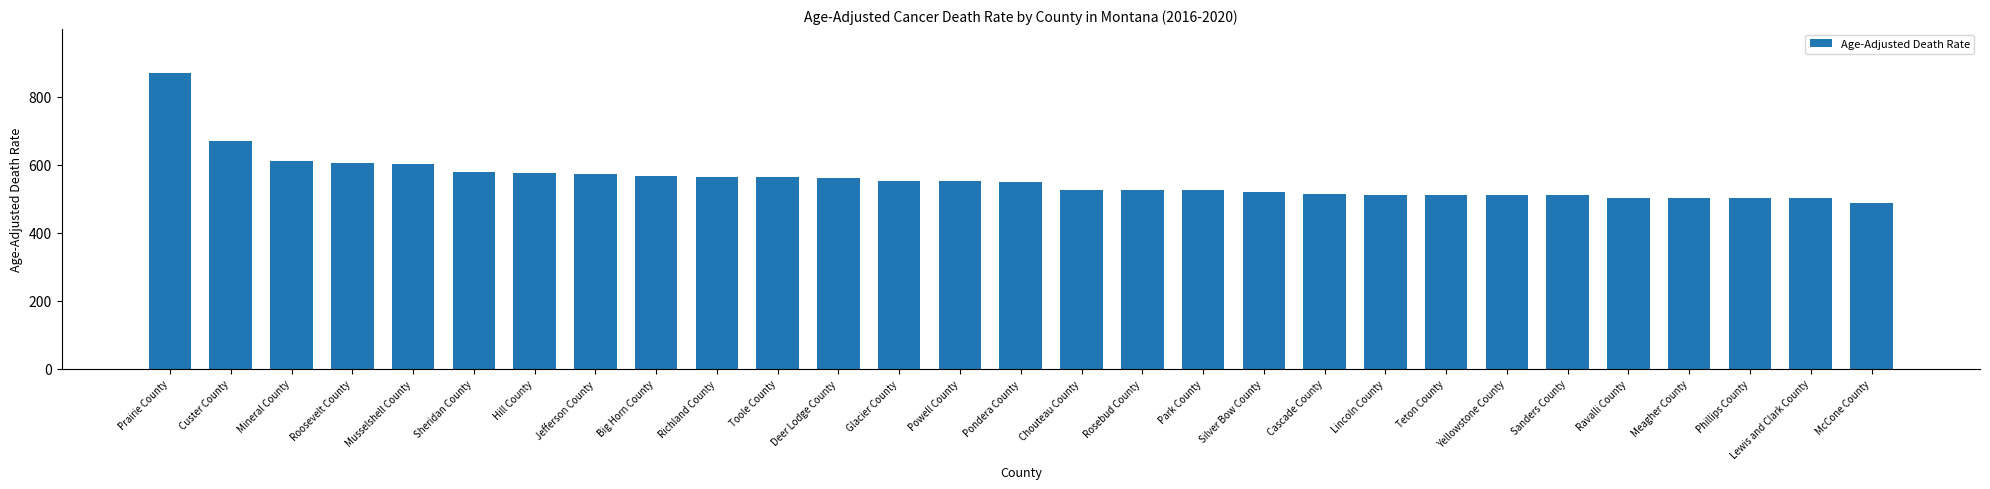

What is the value of the 1st bar from the left?

869.3